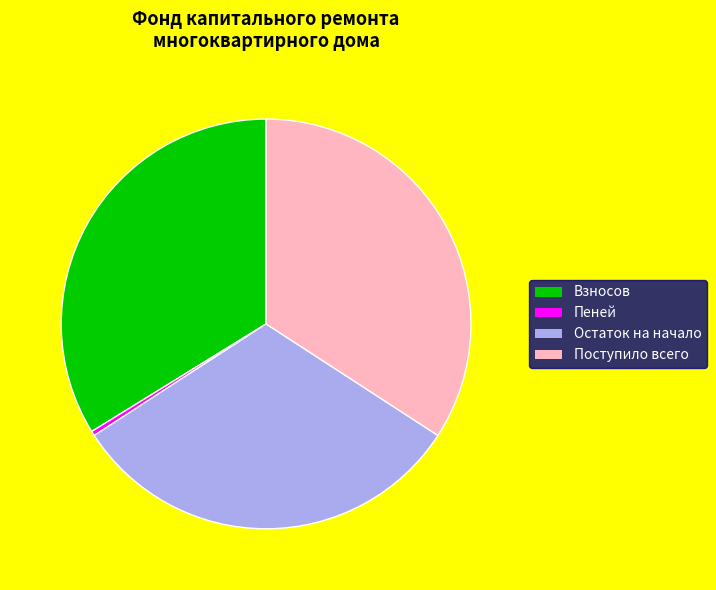

Which slice is the smallest?

Пеней